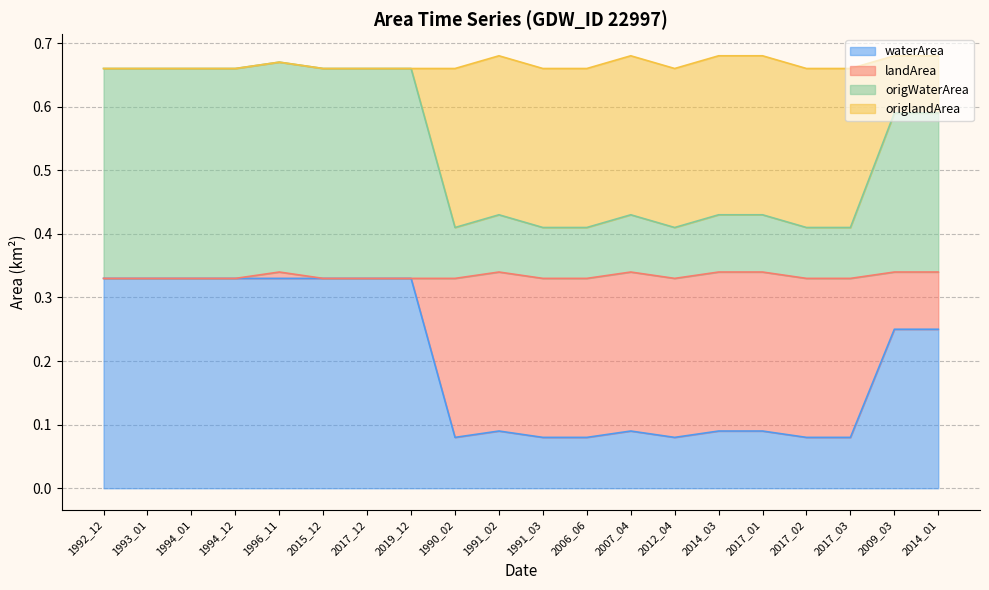

Is the value of landArea at 2014_01 greater than the value of waterArea at 2017_03?

Yes